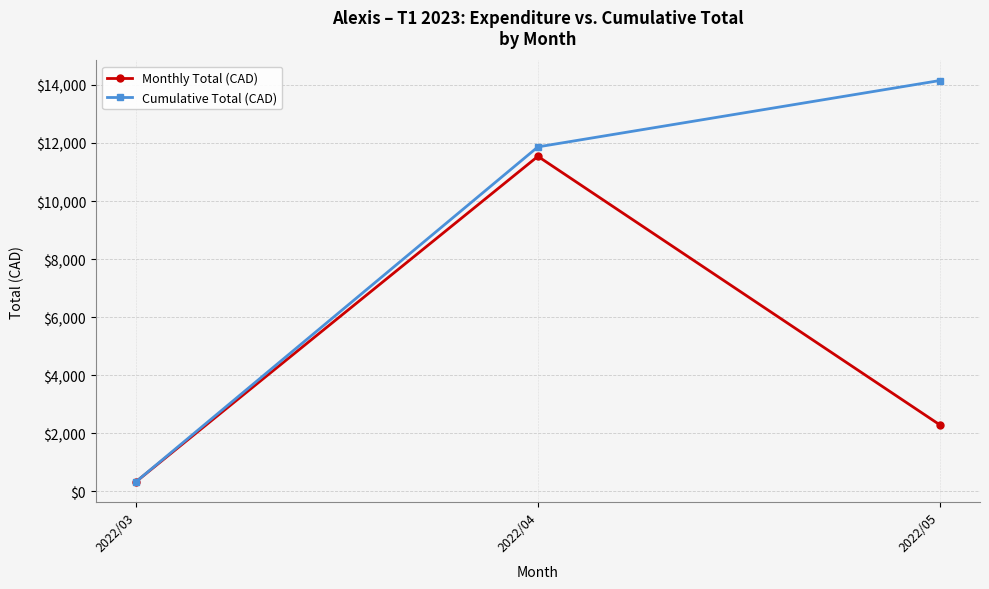

Which category has the highest value across all series?

2022/05